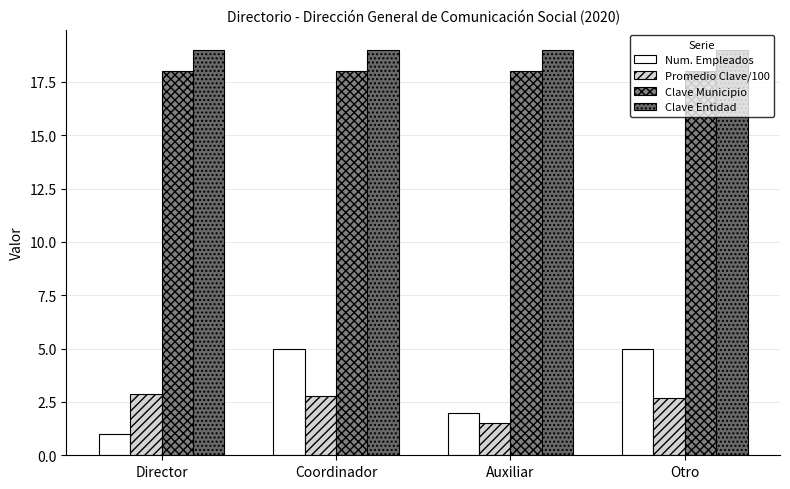

Which has a higher value, Auxiliar or Otro?

Otro